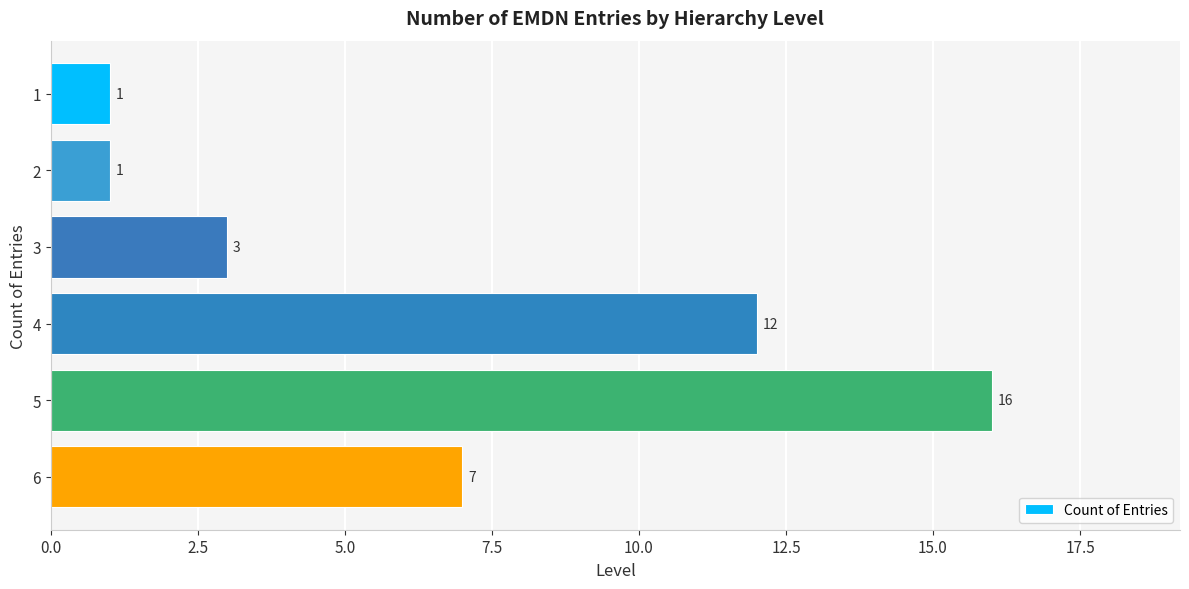

What is the value of the 2nd bar from the top?

1